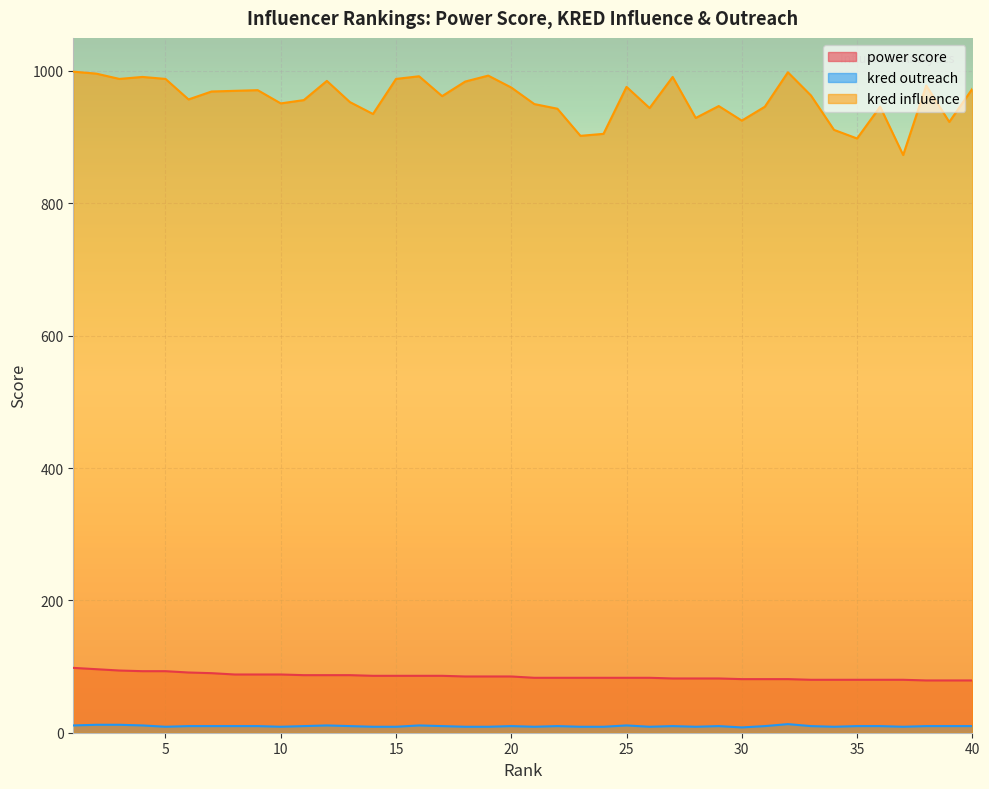

How many data points does each series have?

40